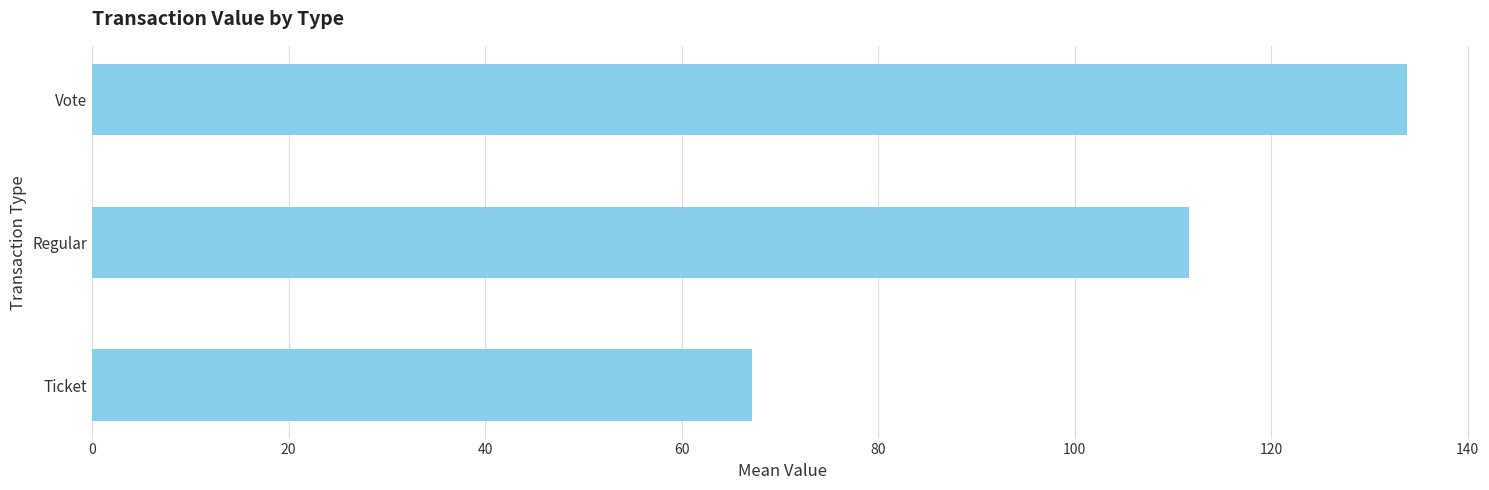

Which label corresponds to the largest value in the chart?

Vote